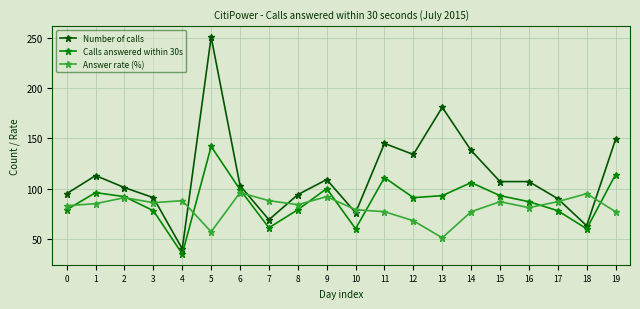

Reading left to right, list all the values displayed in this chart.

Number of calls: 0=95	1=113	2=101	3=91	4=40	5=251	6=103	7=69	8=94	9=109	10=76	11=145	12=134	13=181	14=138	15=107	16=107	17=90	18=63	19=149
Calls answered within 30s: 0=79	1=96	2=92	3=78	4=35	5=142	6=99	7=61	8=79	9=100	10=60	11=111	12=91	13=93	14=106	15=93	16=87	17=78	18=60	19=114
Answer rate (%): 0=83	1=85	2=91	3=86	4=88	5=57	6=96	7=88	8=84	9=92	10=79	11=77	12=68	13=51	14=77	15=87	16=81	17=87	18=95	19=77